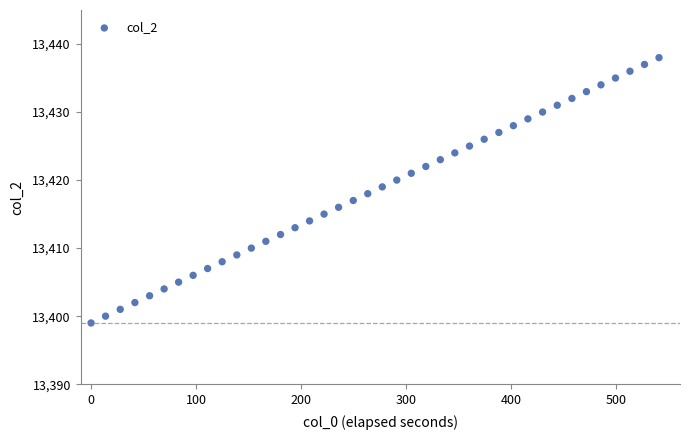

What is the range of Y values (max minus min)?

39